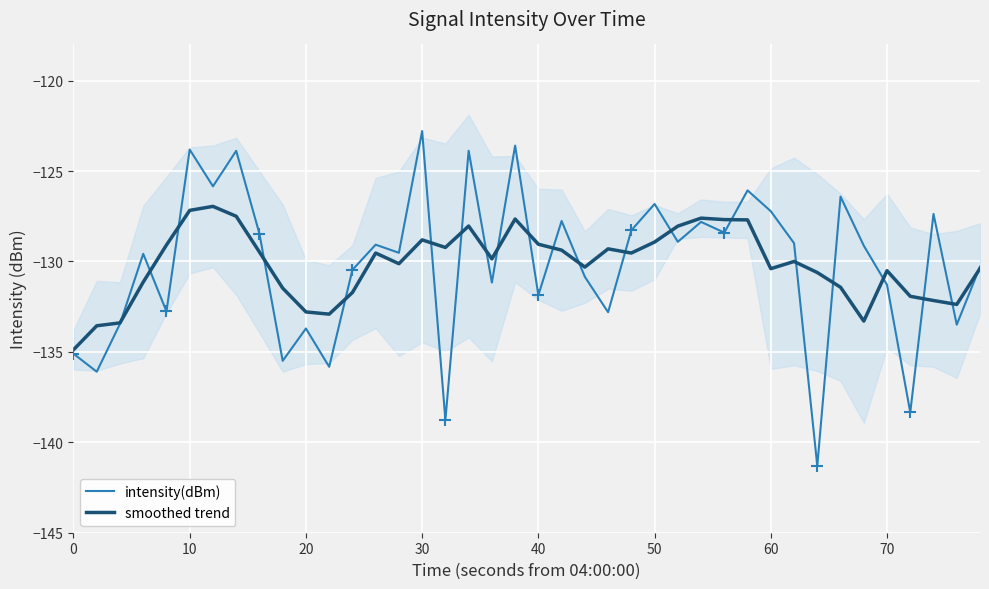

What is the lowest value of the smoothed trend series?

-134.9